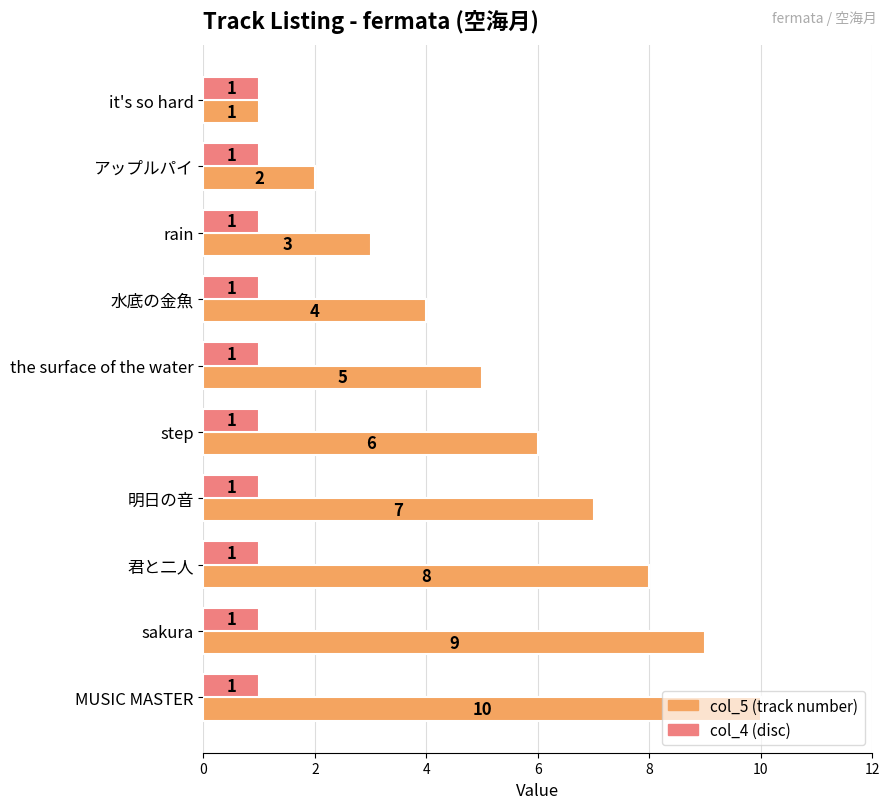

What is the total value across all series at MUSIC MASTER?

11